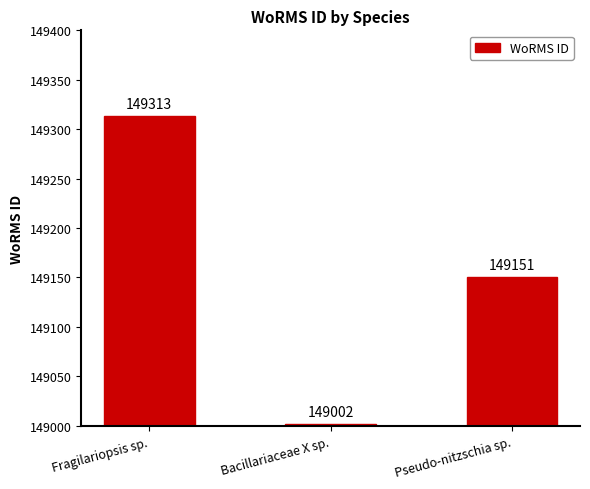

List the labels in order of value, largest first.

Fragilariopsis sp., Pseudo-nitzschia sp., Bacillariaceae X sp.